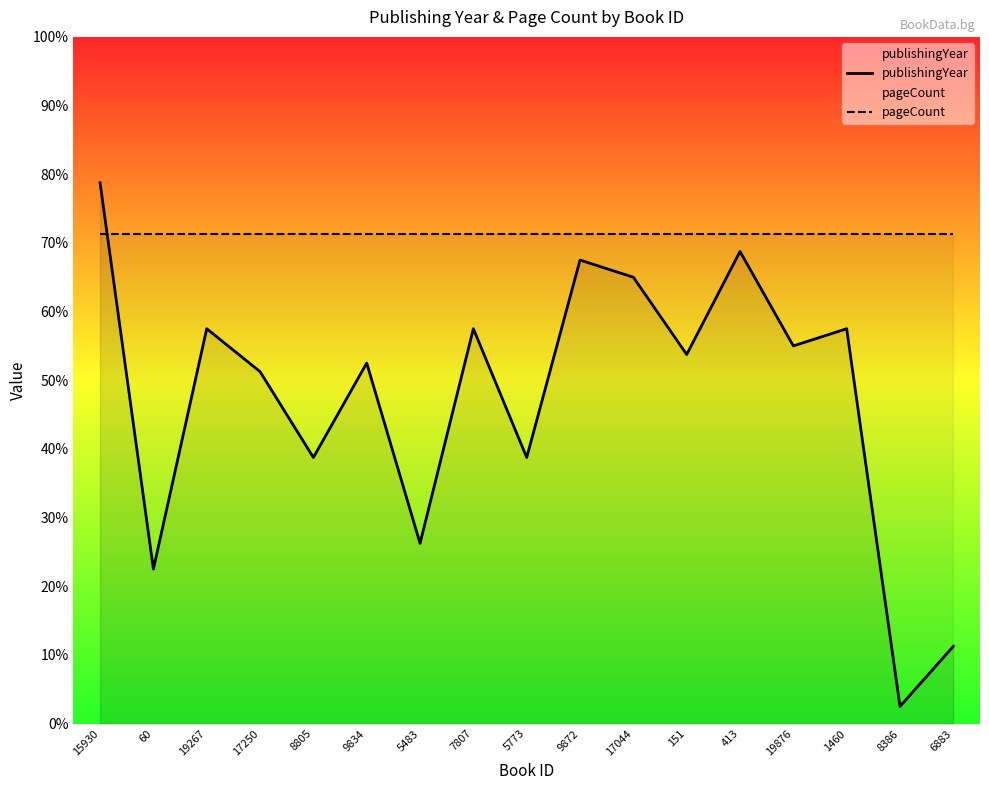

How many interior local valleys does the publishingYear series have?

7